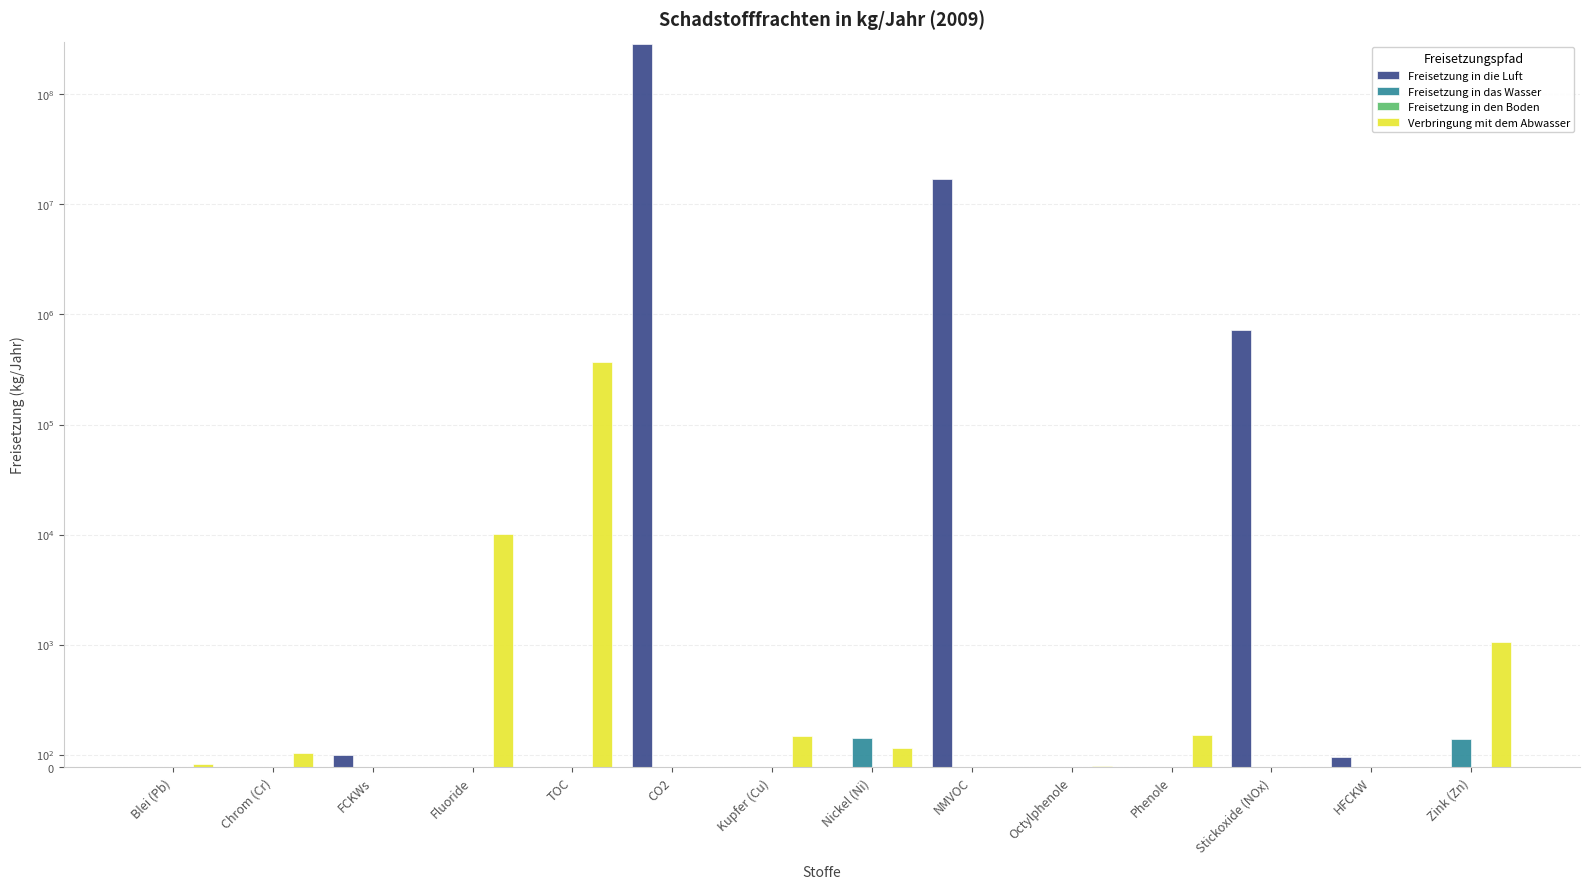

What is the spread (max minus min) of values at Phenole?

257